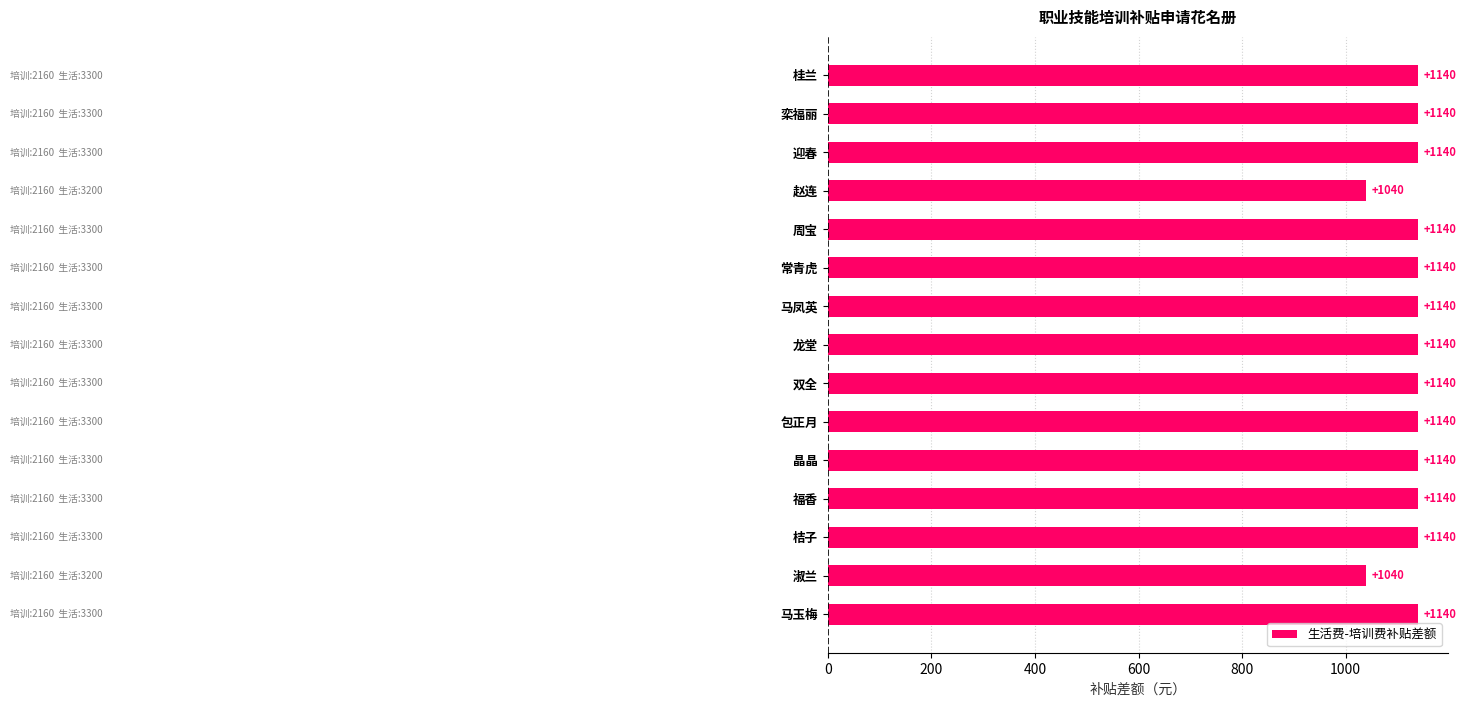

Are the bars grouped side by side (vs. stacked)?

No